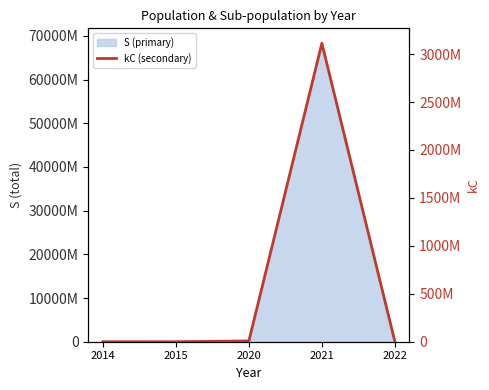

Is it true that the value at 2015 is 10359?

False